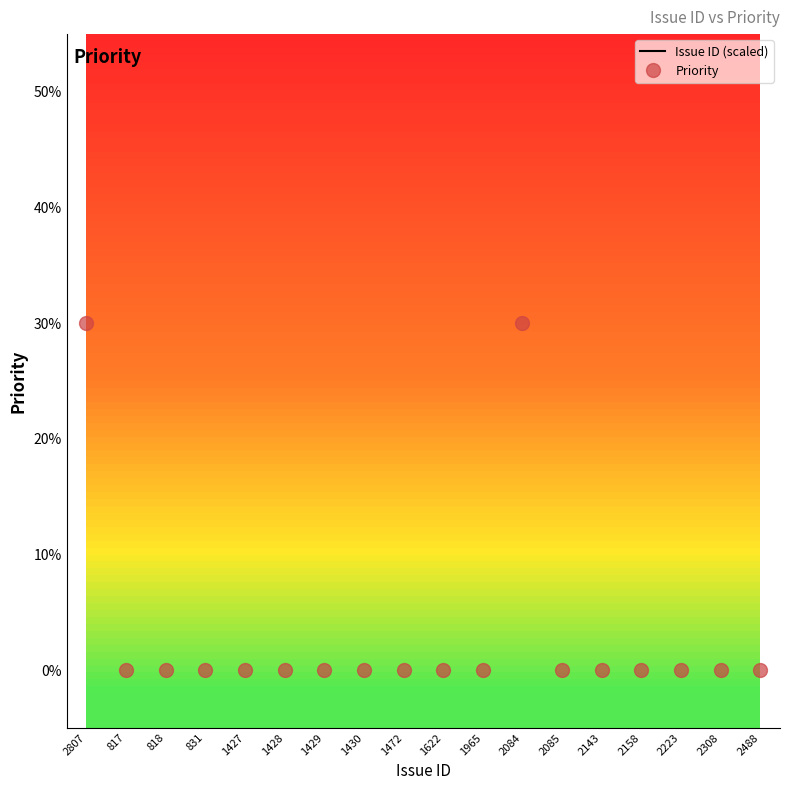

True or false: Priority has a value of -9.2 at 2158.

False